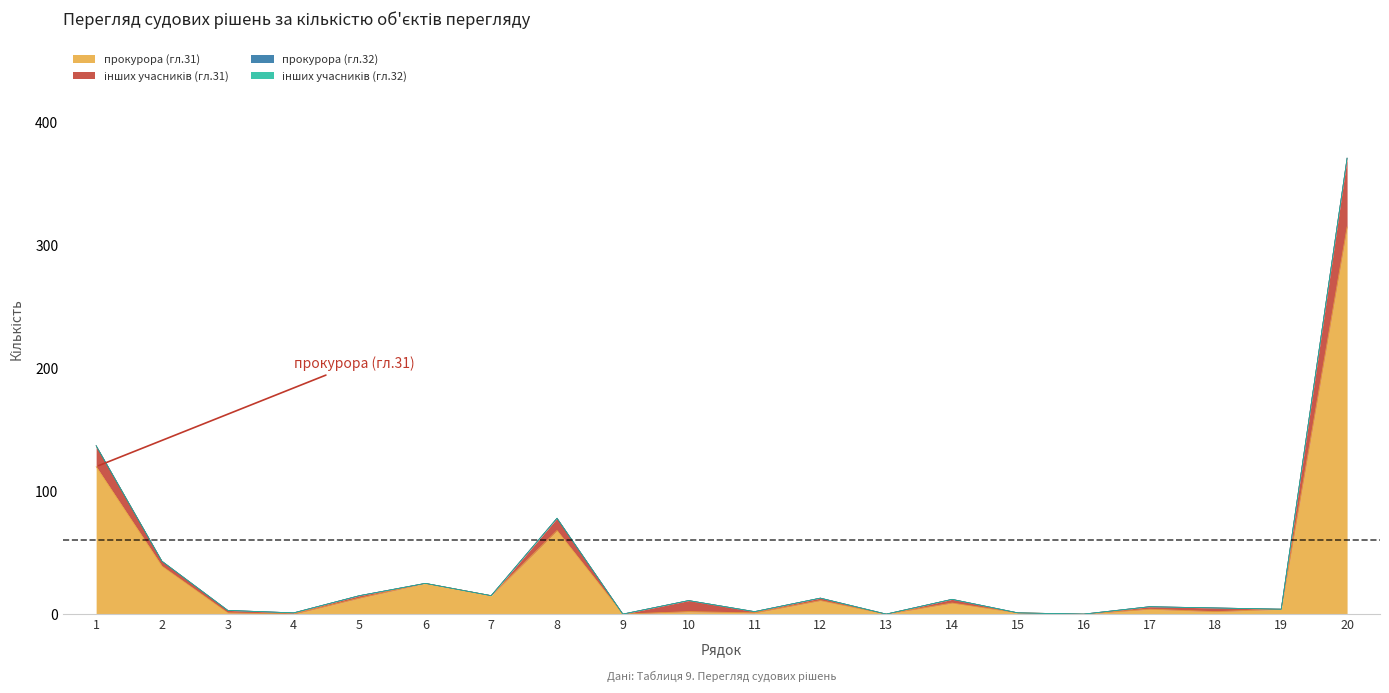

How many lines are shown in the chart?

4